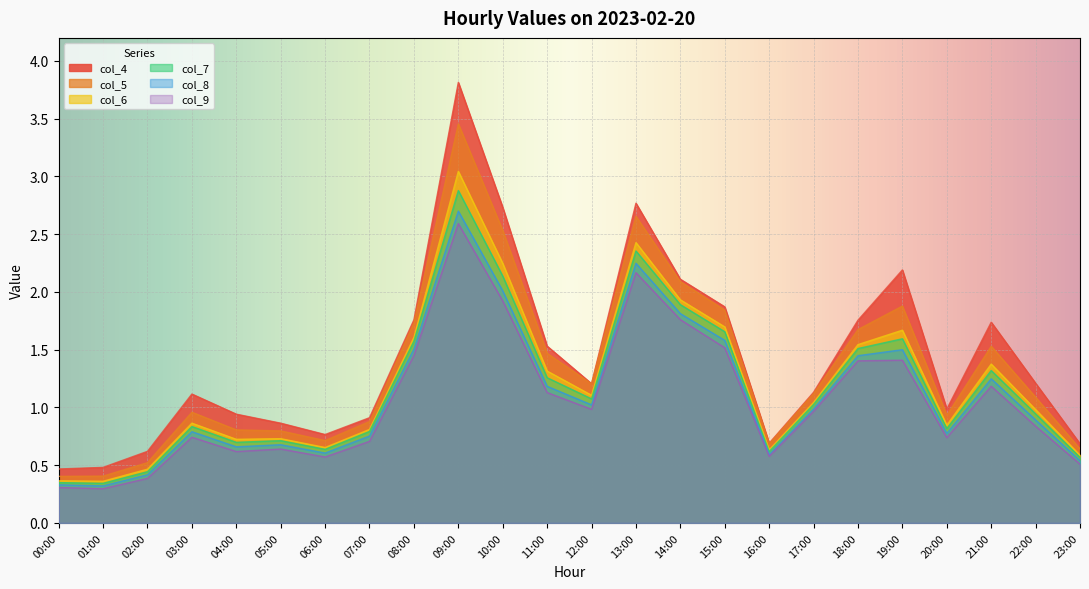

True or false: col_4 has a value of 0.9 at 07:00.

True